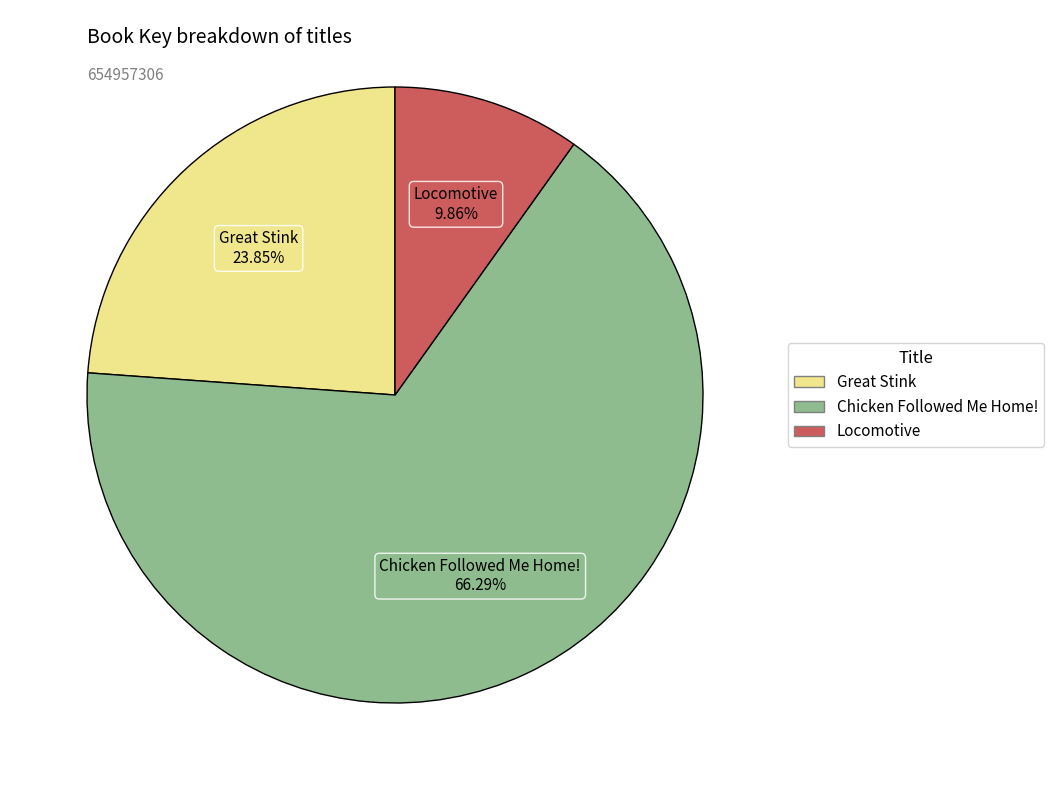

To the nearest percent, what is the difference between the largest and smallest slice percentages?

56%